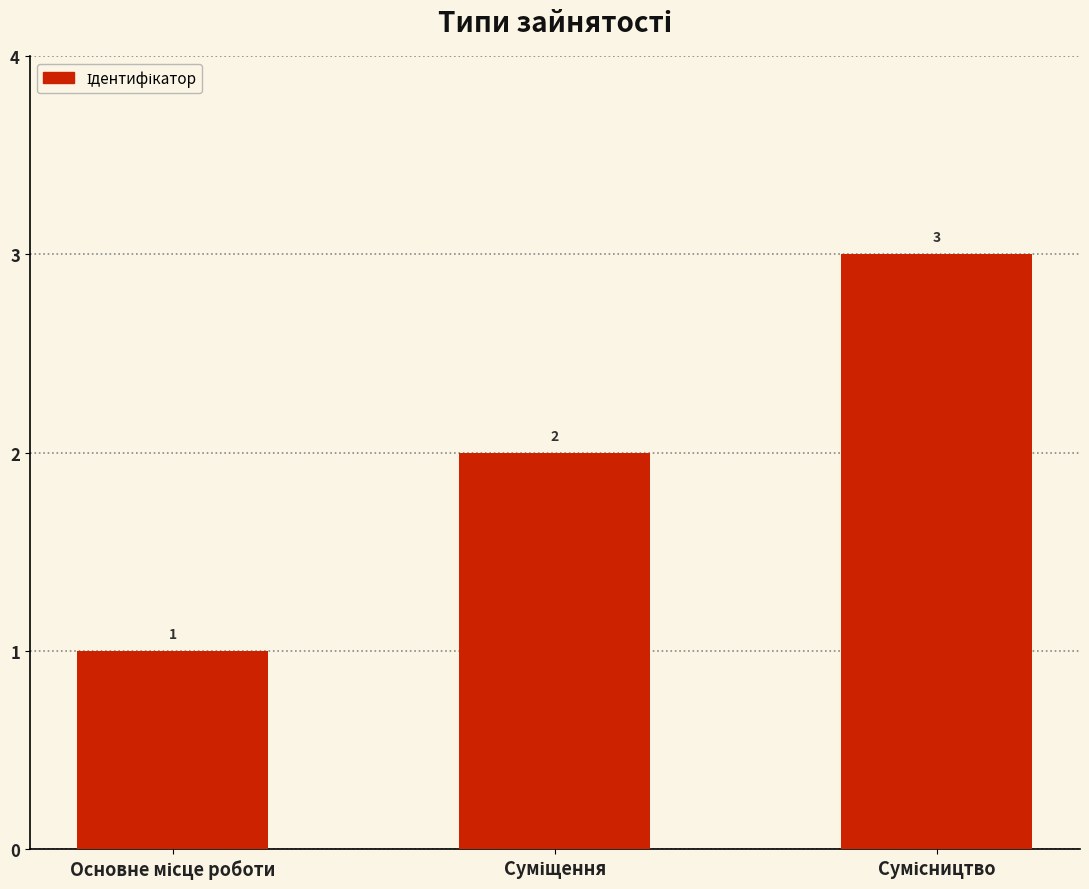

Count the values in the range 1 to 3.

3